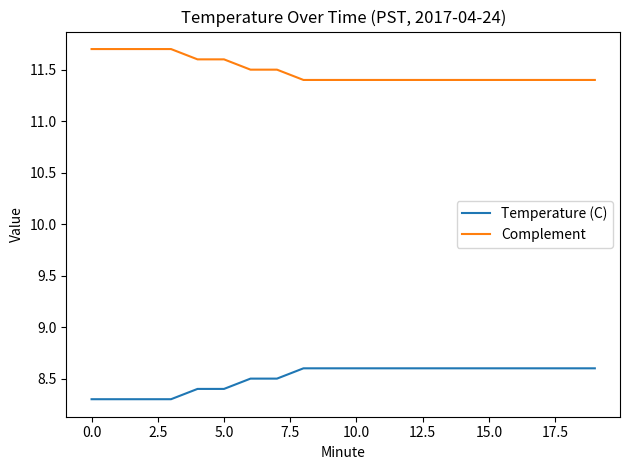

True or false: Complement and Temperature (C) intersect in this chart.

False